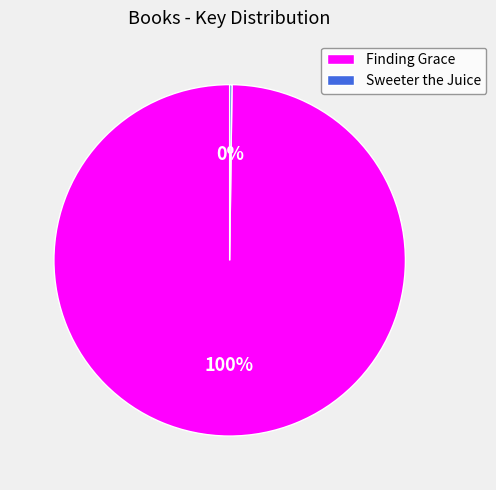

Which category has the biggest portion of the pie?

Finding Grace